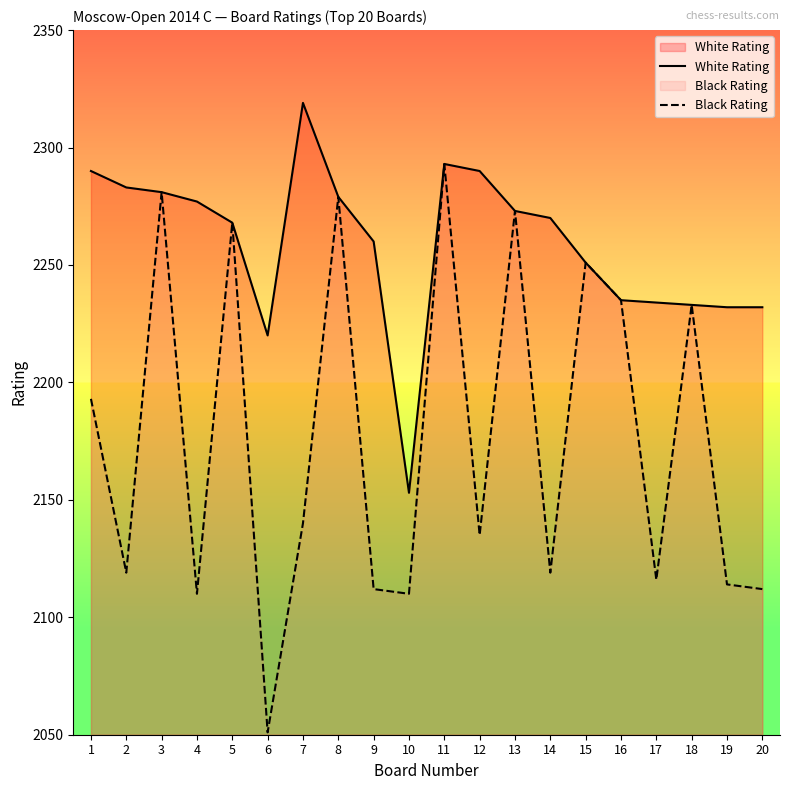

What is the average value of the White Rating series?

2259